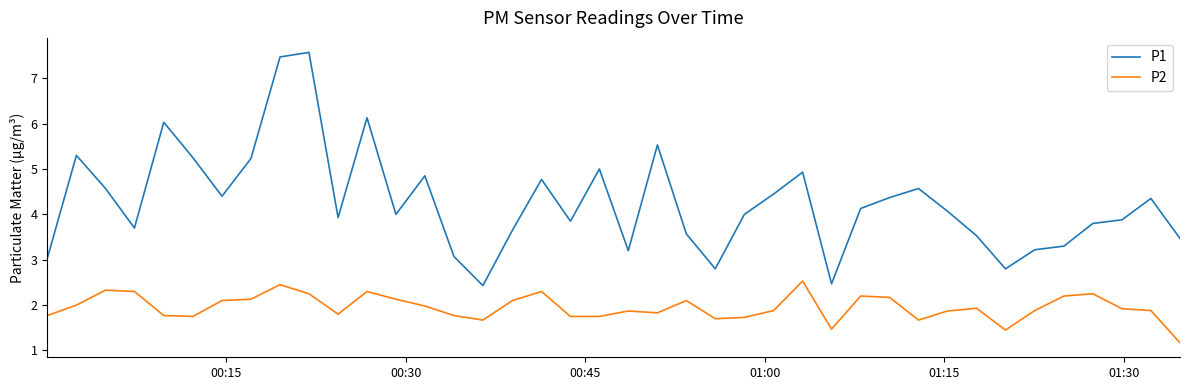

What is the difference between the maximum and minimum values in the P1 series?

5.1